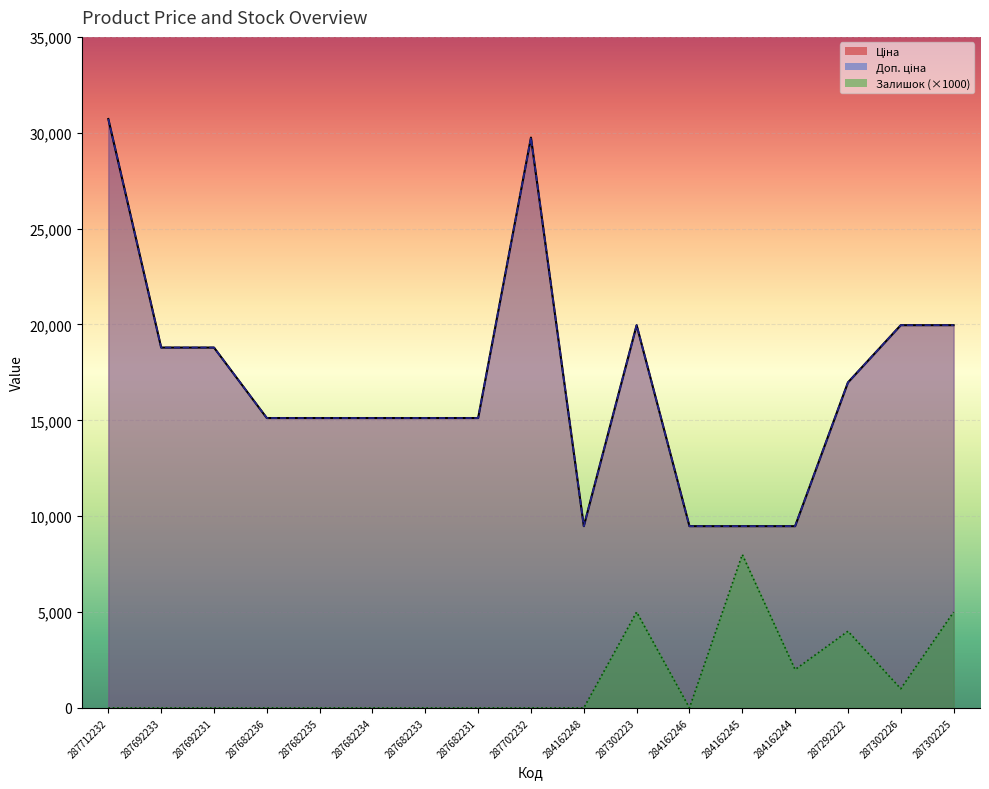

True or false: Доп. ціна and Залишок intersect in this chart.

False